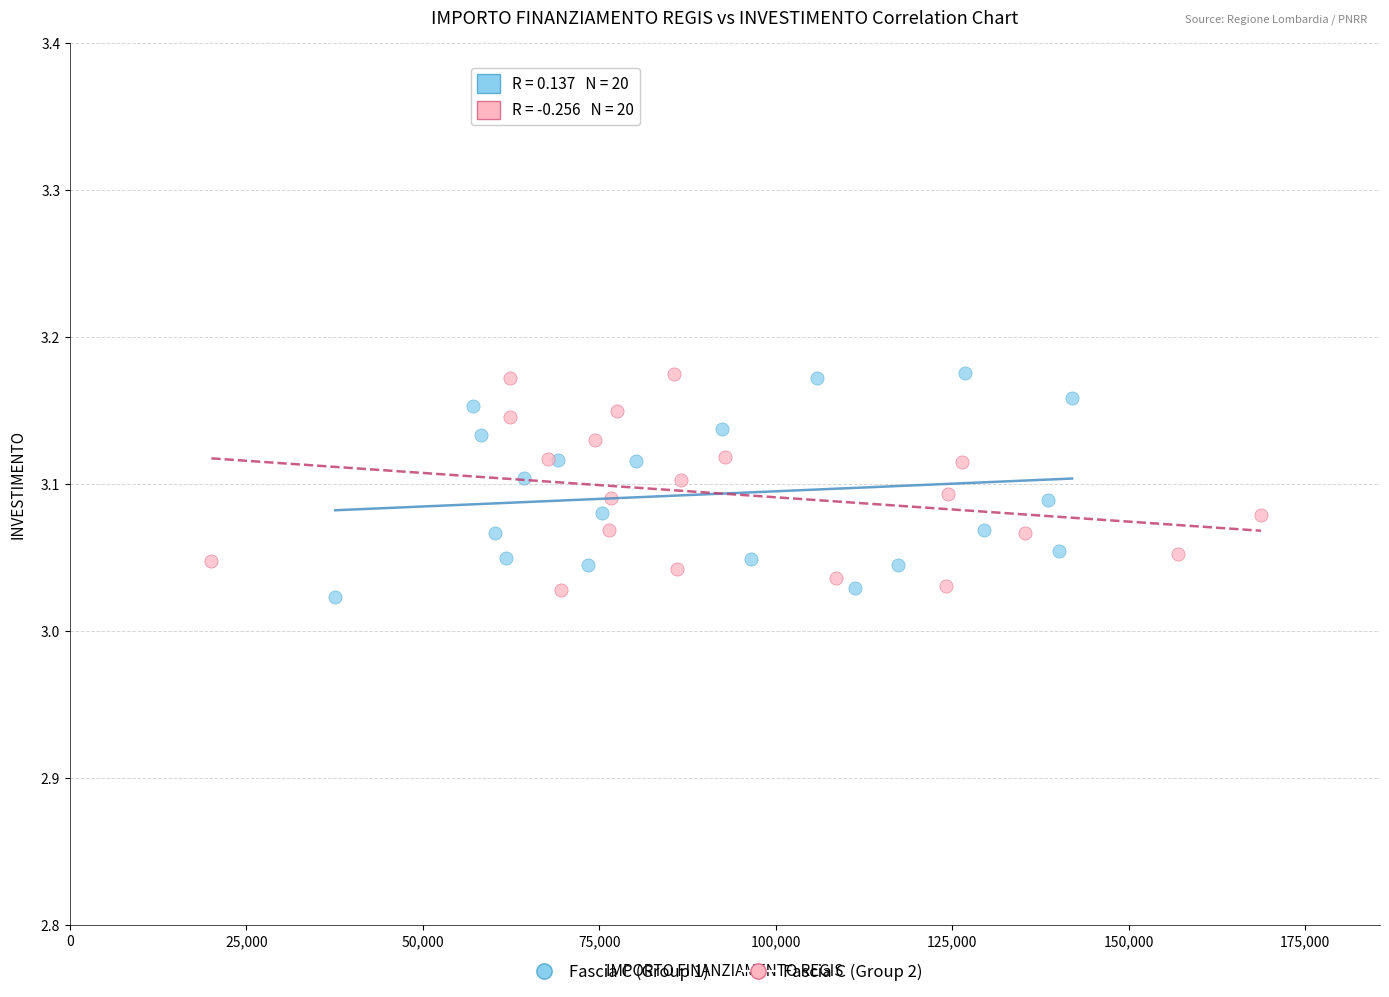

What are all the series names shown in the legend?

Fascia C (Group 1), Fascia C (Group 2)